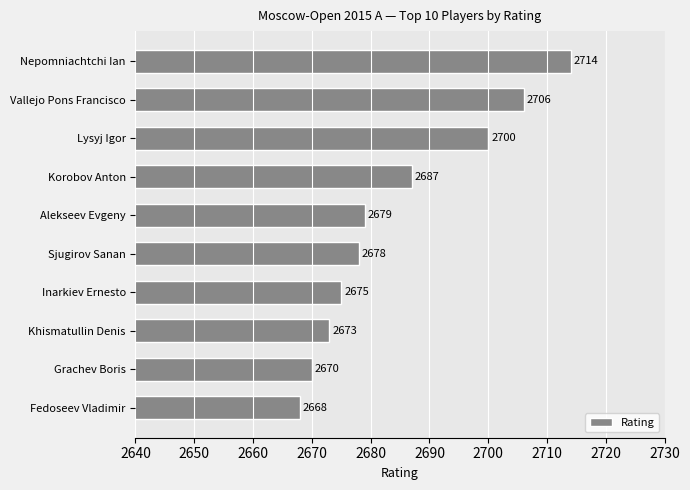

Where is the data nearest to the value 2691?

Korobov Anton